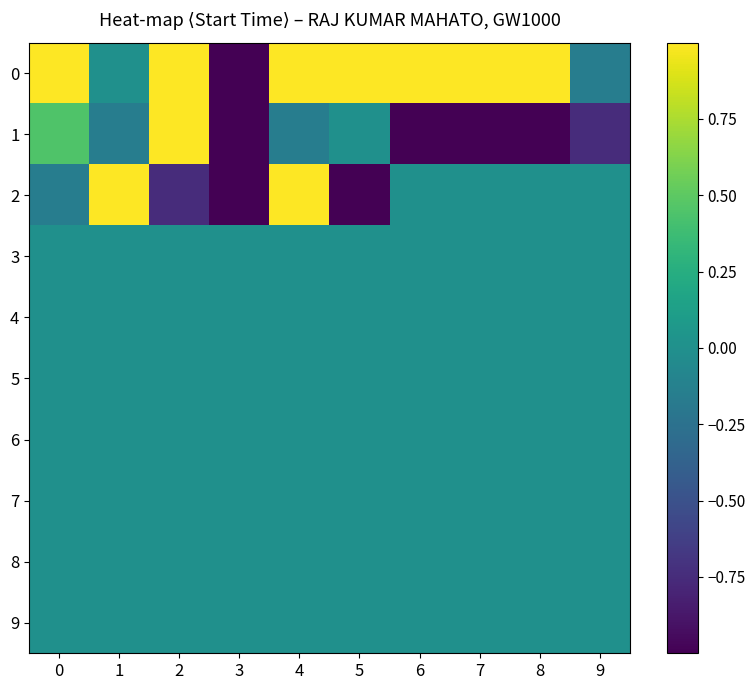

How many categories are shown in the chart?

10